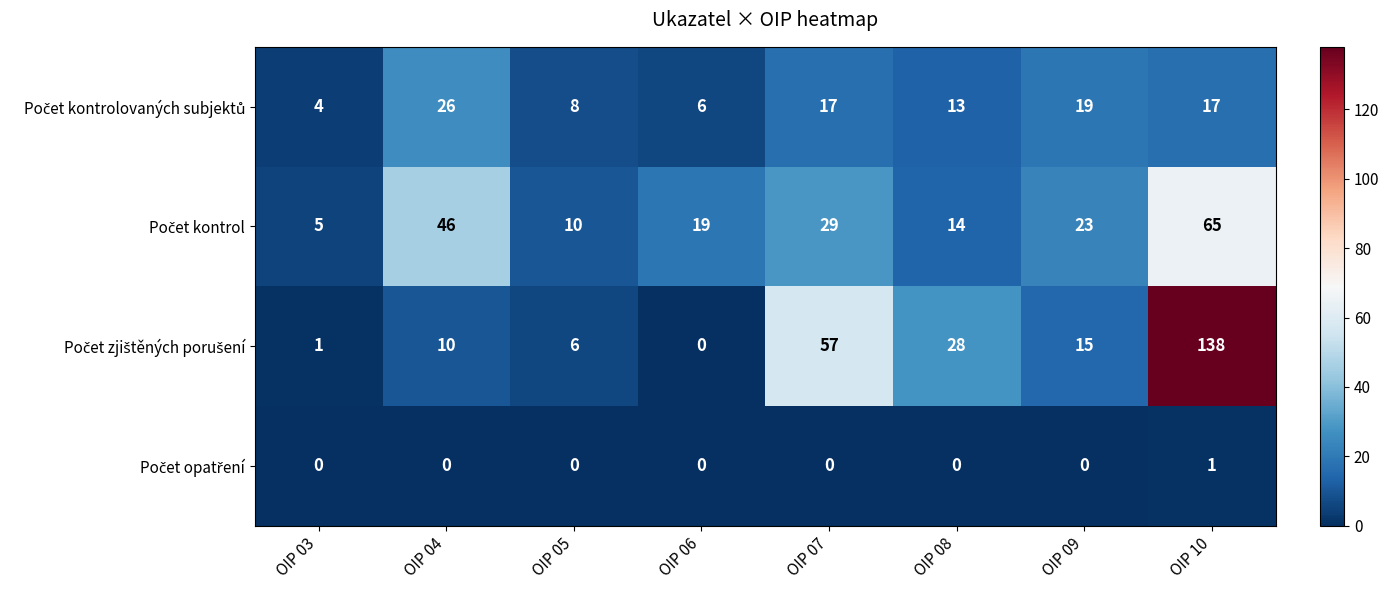

At which category is the sum across all series the highest?

OIP 10